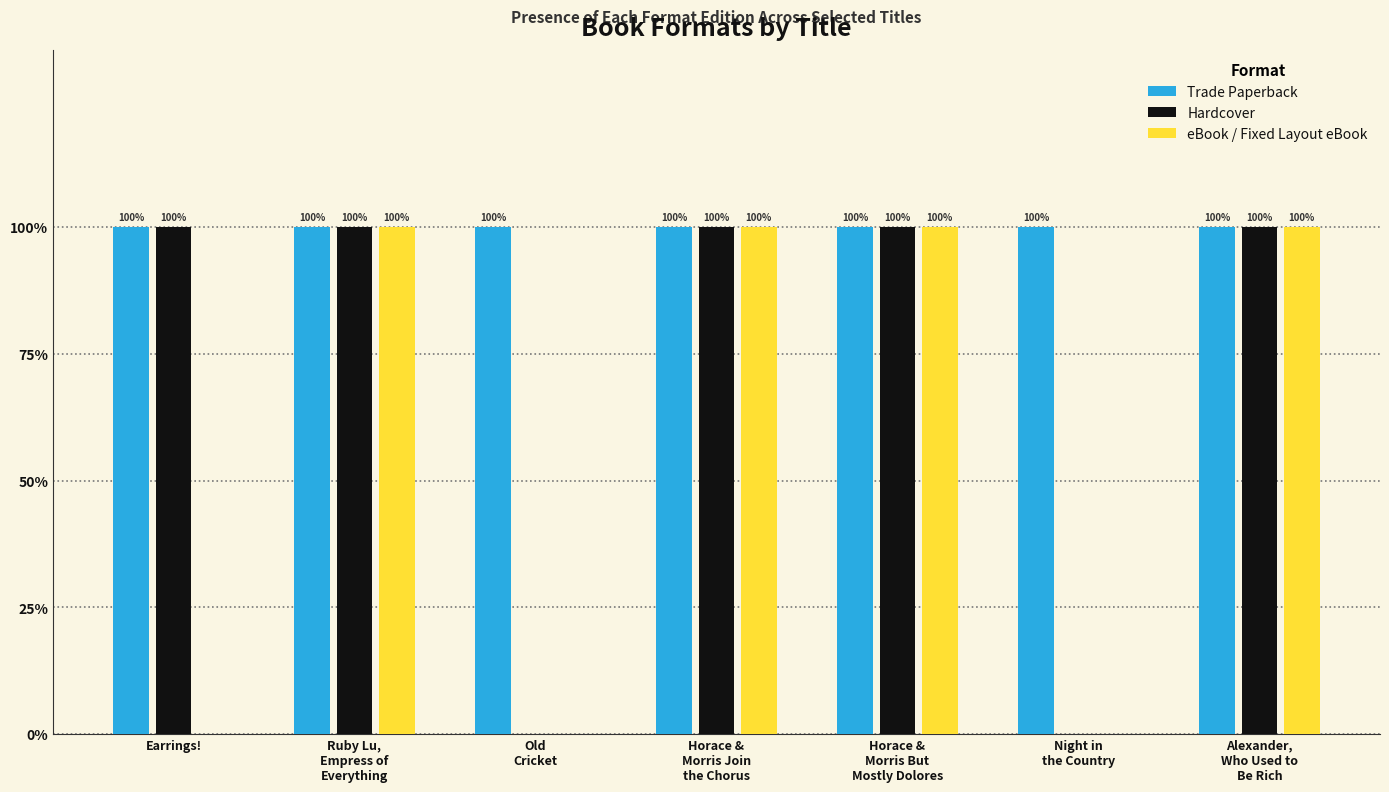

The value of Hardcover at Alexander,
Who Used to
Be Rich is 1. True or false?

True